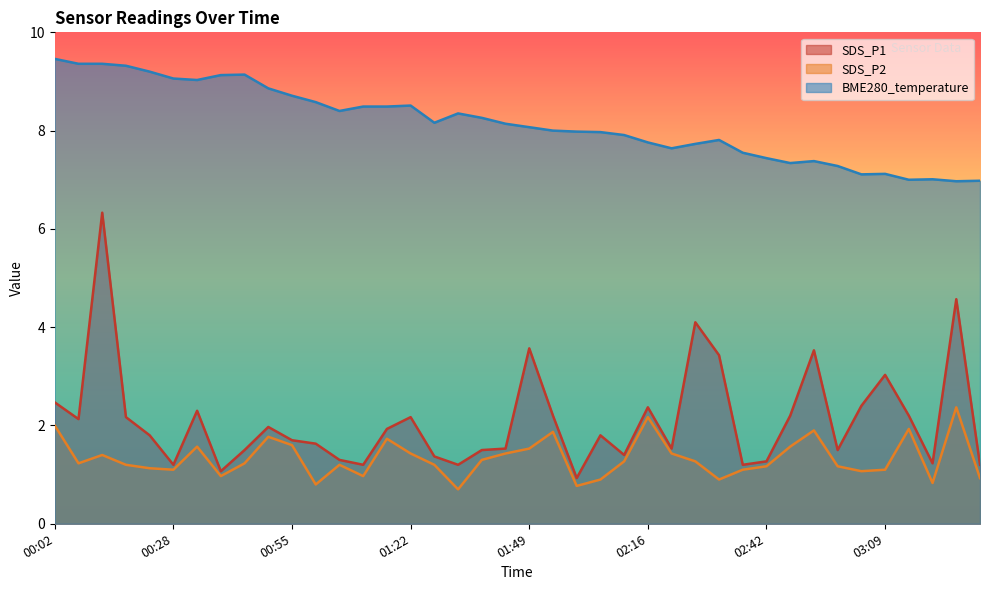

What is the sum of all BME280_temperature values?

326.1